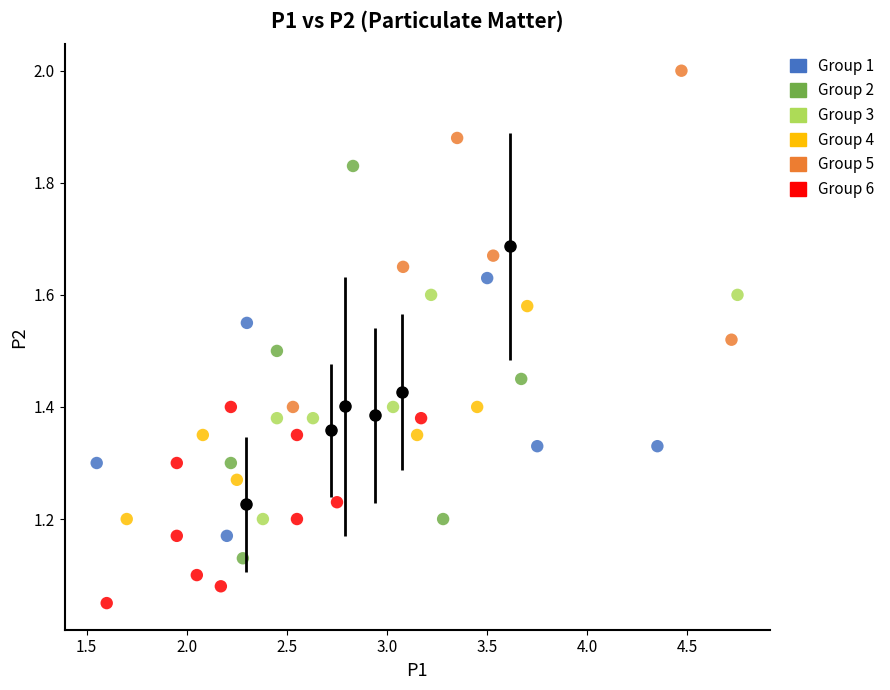

Which series has the largest Y range (max minus min)?

Group 2